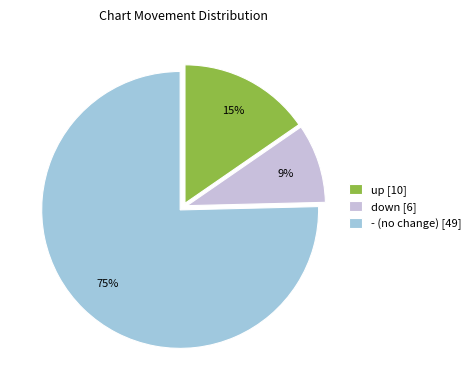

Do - (no change) [49] and down [6] together represent more than half of the pie?

Yes